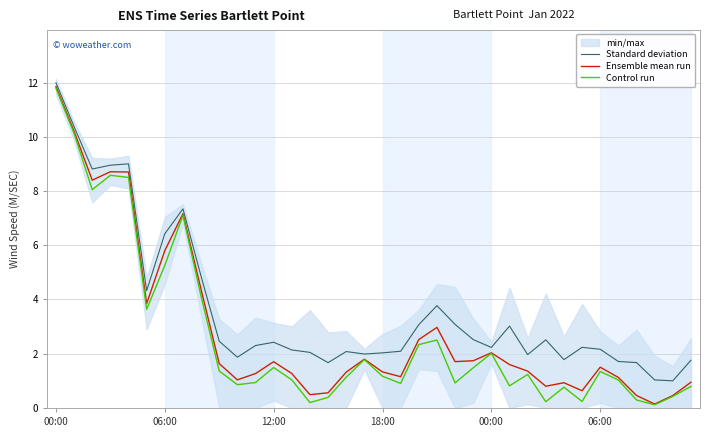

True or false: Standard deviation and Control run cross at least once.

False